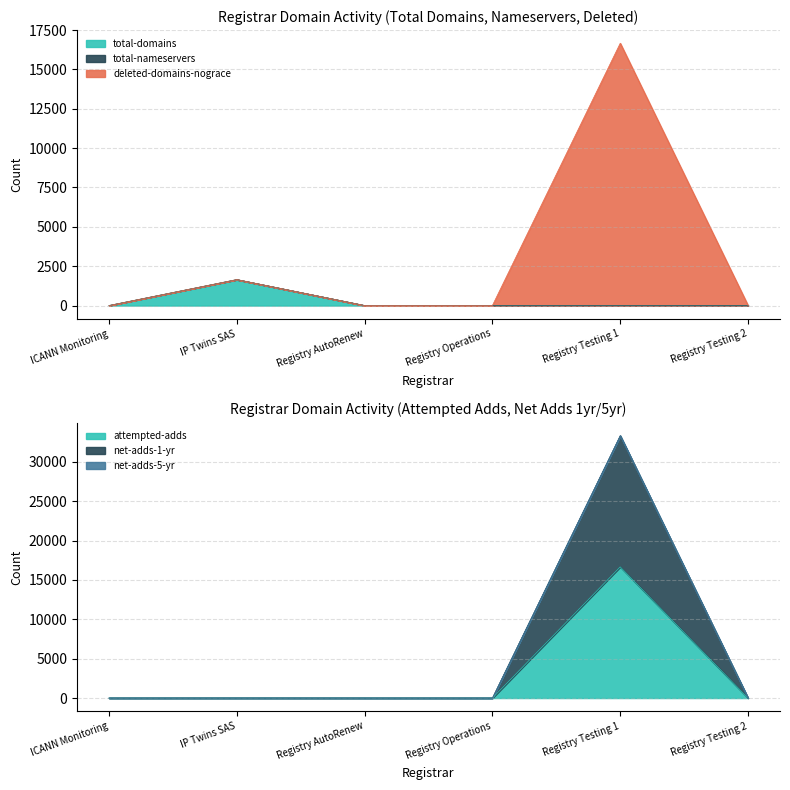

What is the label of the 1st point from the left?

ICANN Monitoring